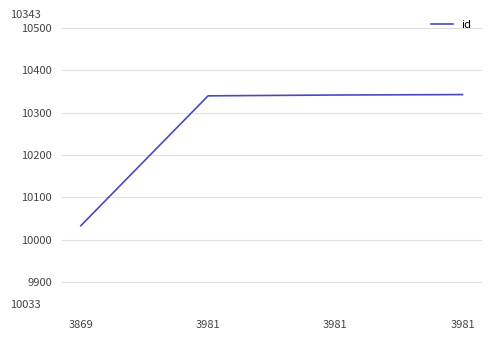

How many distinct data groups are displayed?

1